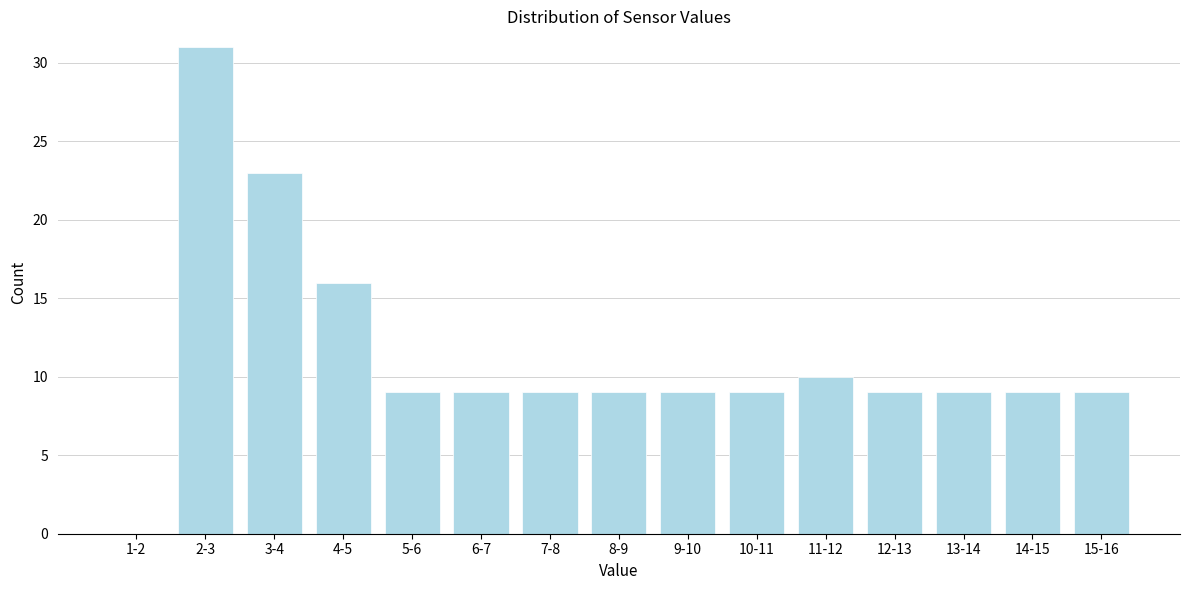

Reading right to left, extract all data points from this chart.

15-16=9	14-15=9	13-14=9	12-13=9	11-12=10	10-11=9	9-10=9	8-9=9	7-8=9	6-7=9	5-6=9	4-5=16	3-4=23	2-3=31	1-2=0